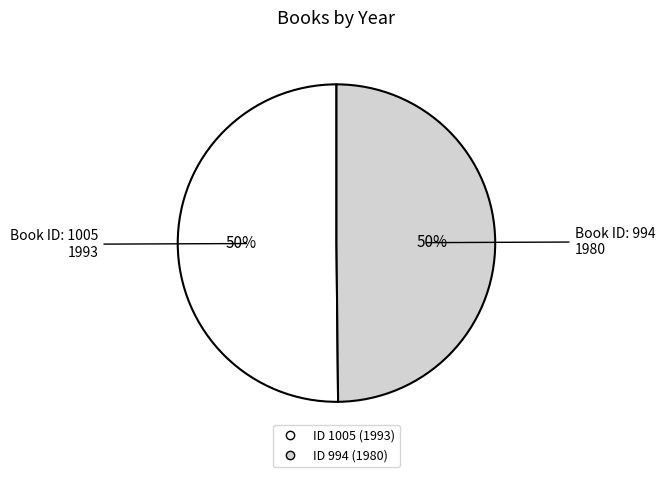

To the nearest percent, what is the average slice percentage?

50%